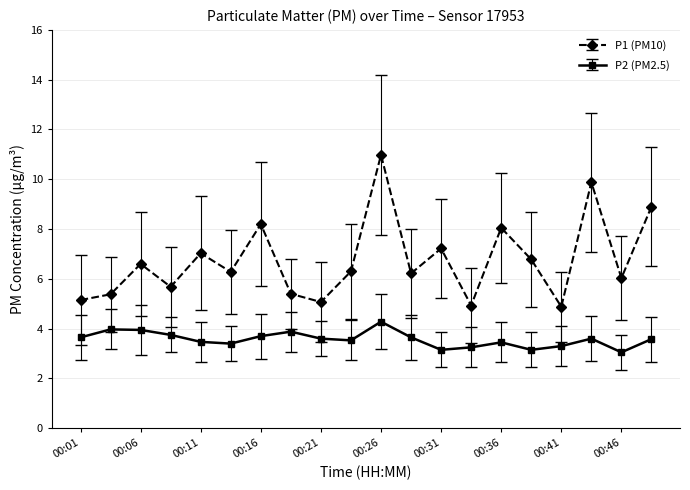

What is the lowest value of the P1 (PM10) series?

4.9